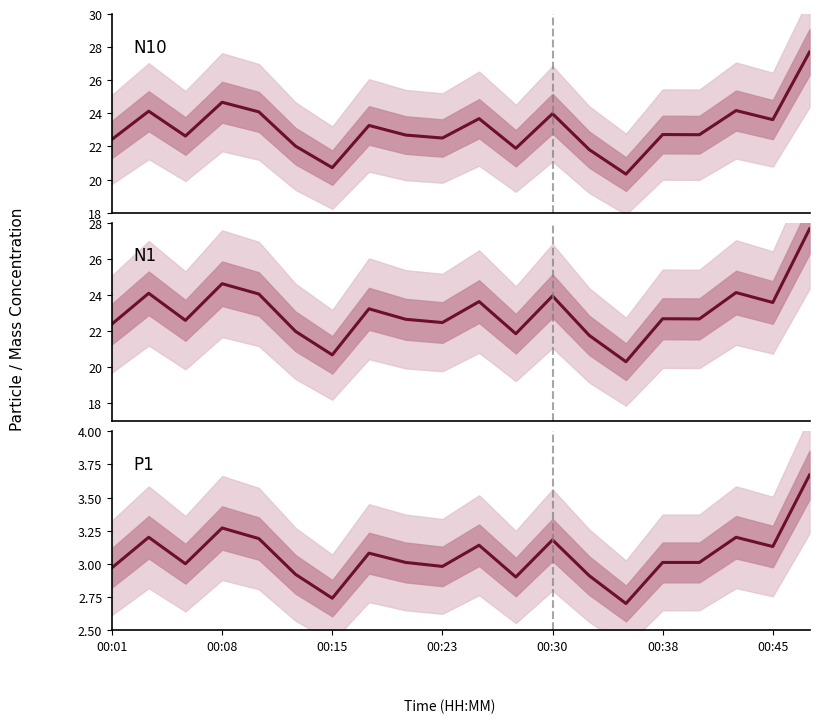

Is this an area chart (filled region under the line)?

No